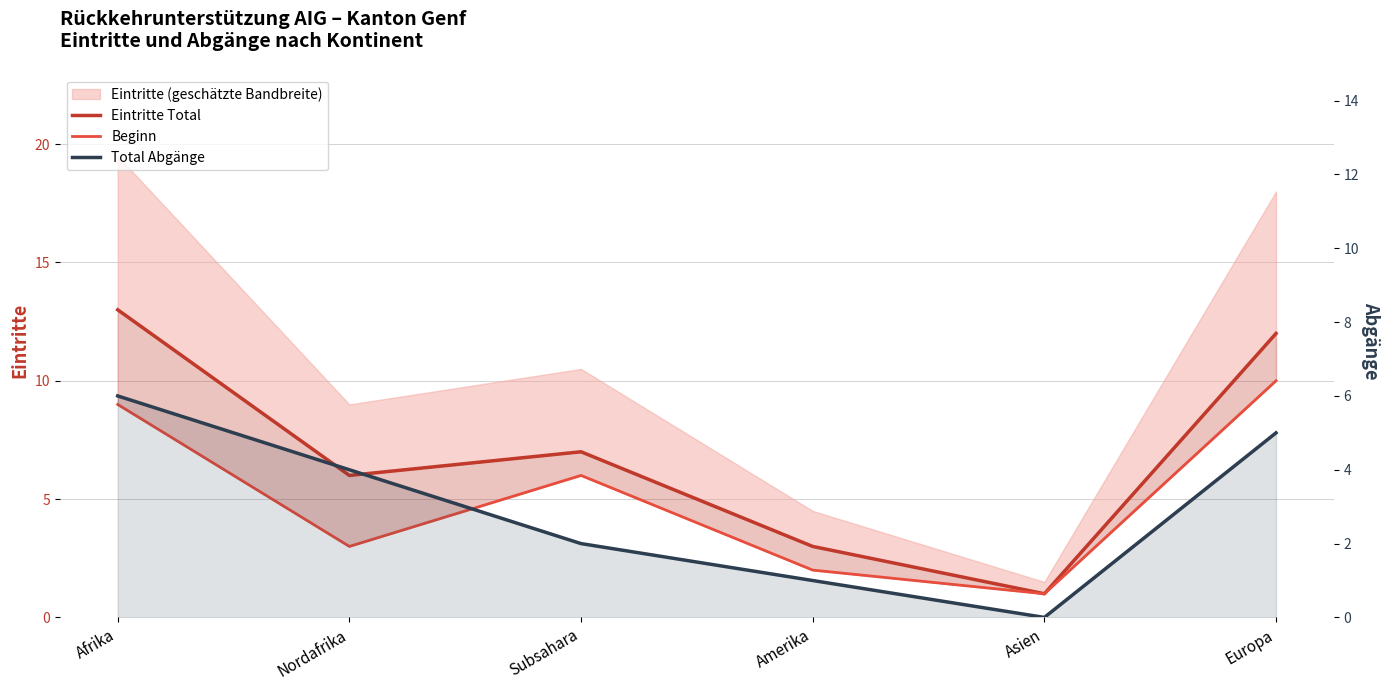

Is it true that Total Abgänge equals 5 at Europa?

True